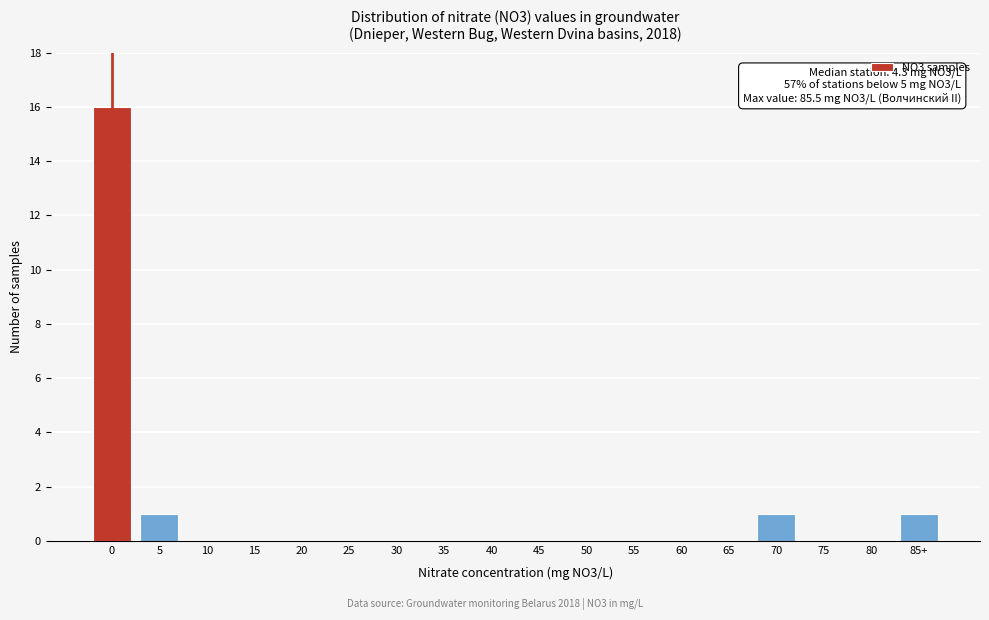

Reading left to right, list all the values displayed in this chart.

0=16	5=1	10=0	15=0	20=0	25=0	30=0	35=0	40=0	45=0	50=0	55=0	60=0	65=0	70=1	75=0	80=0	85+=1